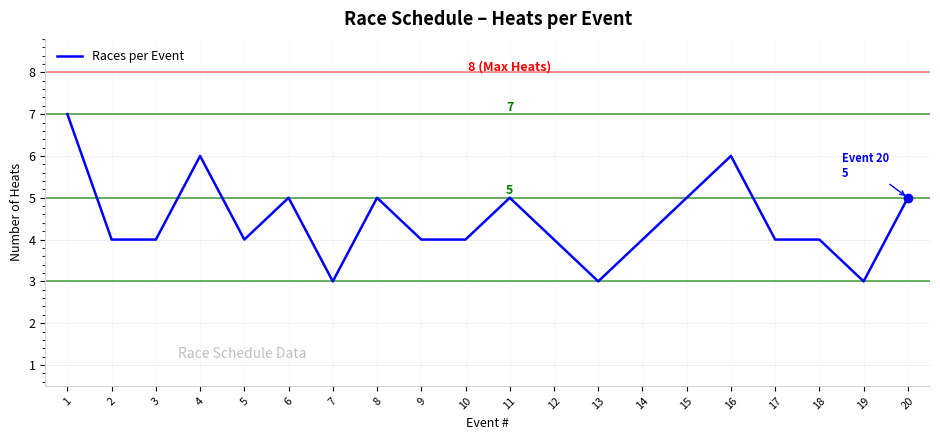

True or false: the data shows 3 at 14.

False